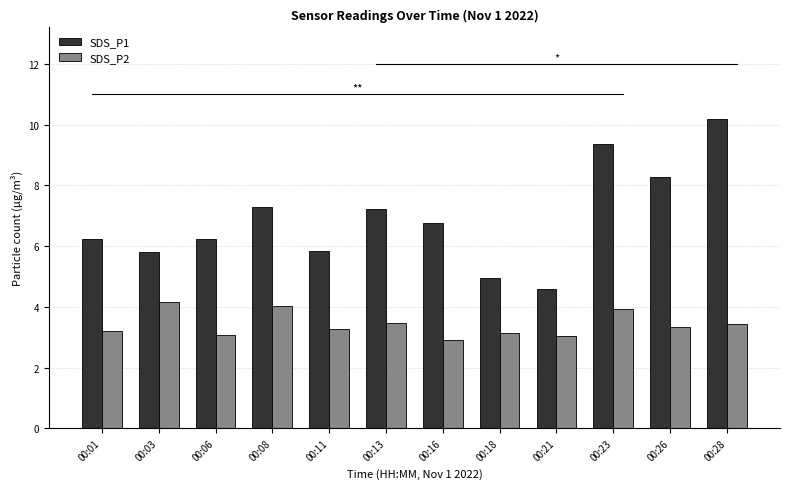

How many values in the SDS_P1 series exceed 6?

8